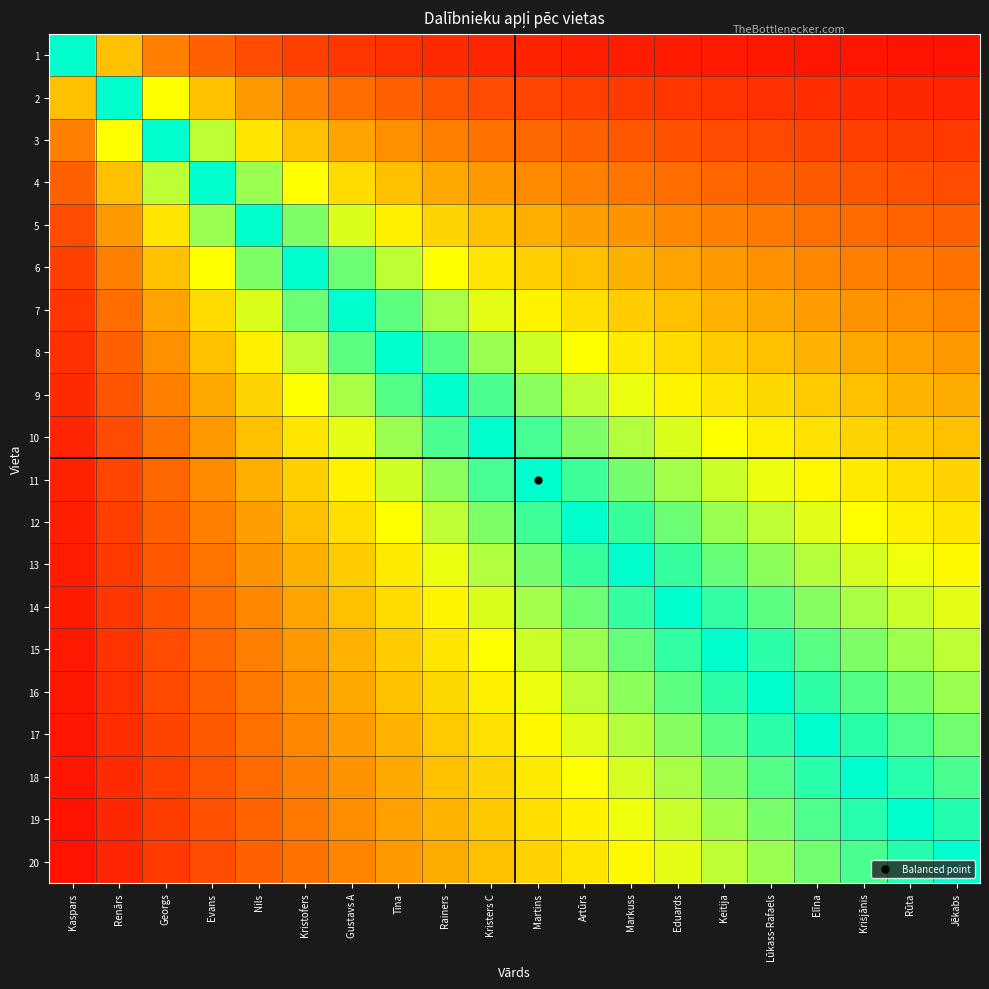

Reading right to left, transcribe all the data shown in this chart.

1: Jēkabs=0.1	Rūta=0.1	Krišjānis=0.1	Elīna=0.1	Lūkass-Rafaels=0.1	Keitija=0.1	Eduards=0.1	Markuss=0.1	Artūrs=0.1	Martins=0.1	Kristers C=0.1	Rainers=0.1	Tīna=0.1	Gustavs A=0.1	Kristofers=0.2	Nils=0.2	Evans=0.2	Georgs=0.3	Renārs=0.5	Kaspars=1.0
2: Jēkabs=0.1	Rūta=0.1	Krišjānis=0.1	Elīna=0.1	Lūkass-Rafaels=0.1	Keitija=0.1	Eduards=0.1	Markuss=0.2	Artūrs=0.2	Martins=0.2	Kristers C=0.2	Rainers=0.2	Tīna=0.2	Gustavs A=0.3	Kristofers=0.3	Nils=0.4	Evans=0.5	Georgs=0.7	Renārs=1.0	Kaspars=0.5
3: Jēkabs=0.1	Rūta=0.2	Krišjānis=0.2	Elīna=0.2	Lūkass-Rafaels=0.2	Keitija=0.2	Eduards=0.2	Markuss=0.2	Artūrs=0.2	Martins=0.3	Kristers C=0.3	Rainers=0.3	Tīna=0.4	Gustavs A=0.4	Kristofers=0.5	Nils=0.6	Evans=0.8	Georgs=1.0	Renārs=0.7	Kaspars=0.3
4: Jēkabs=0.2	Rūta=0.2	Krišjānis=0.2	Elīna=0.2	Lūkass-Rafaels=0.2	Keitija=0.3	Eduards=0.3	Markuss=0.3	Artūrs=0.3	Martins=0.4	Kristers C=0.4	Rainers=0.4	Tīna=0.5	Gustavs A=0.6	Kristofers=0.7	Nils=0.8	Evans=1.0	Georgs=0.8	Renārs=0.5	Kaspars=0.2
5: Jēkabs=0.2	Rūta=0.3	Krišjānis=0.3	Elīna=0.3	Lūkass-Rafaels=0.3	Keitija=0.3	Eduards=0.4	Markuss=0.4	Artūrs=0.4	Martins=0.5	Kristers C=0.5	Rainers=0.6	Tīna=0.6	Gustavs A=0.7	Kristofers=0.8	Nils=1.0	Evans=0.8	Georgs=0.6	Renārs=0.4	Kaspars=0.2
6: Jēkabs=0.3	Rūta=0.3	Krišjānis=0.3	Elīna=0.4	Lūkass-Rafaels=0.4	Keitija=0.4	Eduards=0.4	Markuss=0.5	Artūrs=0.5	Martins=0.5	Kristers C=0.6	Rainers=0.7	Tīna=0.8	Gustavs A=0.9	Kristofers=1.0	Nils=0.8	Evans=0.7	Georgs=0.5	Renārs=0.3	Kaspars=0.2
7: Jēkabs=0.3	Rūta=0.4	Krišjānis=0.4	Elīna=0.4	Lūkass-Rafaels=0.4	Keitija=0.5	Eduards=0.5	Markuss=0.5	Artūrs=0.6	Martins=0.6	Kristers C=0.7	Rainers=0.8	Tīna=0.9	Gustavs A=1.0	Kristofers=0.9	Nils=0.7	Evans=0.6	Georgs=0.4	Renārs=0.3	Kaspars=0.1
8: Jēkabs=0.4	Rūta=0.4	Krišjānis=0.4	Elīna=0.5	Lūkass-Rafaels=0.5	Keitija=0.5	Eduards=0.6	Markuss=0.6	Artūrs=0.7	Martins=0.7	Kristers C=0.8	Rainers=0.9	Tīna=1.0	Gustavs A=0.9	Kristofers=0.8	Nils=0.6	Evans=0.5	Georgs=0.4	Renārs=0.2	Kaspars=0.1
9: Jēkabs=0.5	Rūta=0.5	Krišjānis=0.5	Elīna=0.5	Lūkass-Rafaels=0.6	Keitija=0.6	Eduards=0.6	Markuss=0.7	Artūrs=0.8	Martins=0.8	Kristers C=0.9	Rainers=1.0	Tīna=0.9	Gustavs A=0.8	Kristofers=0.7	Nils=0.6	Evans=0.4	Georgs=0.3	Renārs=0.2	Kaspars=0.1
10: Jēkabs=0.5	Rūta=0.5	Krišjānis=0.6	Elīna=0.6	Lūkass-Rafaels=0.6	Keitija=0.7	Eduards=0.7	Markuss=0.8	Artūrs=0.8	Martins=0.9	Kristers C=1.0	Rainers=0.9	Tīna=0.8	Gustavs A=0.7	Kristofers=0.6	Nils=0.5	Evans=0.4	Georgs=0.3	Renārs=0.2	Kaspars=0.1
11: Jēkabs=0.6	Rūta=0.6	Krišjānis=0.6	Elīna=0.6	Lūkass-Rafaels=0.7	Keitija=0.7	Eduards=0.8	Markuss=0.8	Artūrs=0.9	Martins=1.0	Kristers C=0.9	Rainers=0.8	Tīna=0.7	Gustavs A=0.6	Kristofers=0.5	Nils=0.5	Evans=0.4	Georgs=0.3	Renārs=0.2	Kaspars=0.1
12: Jēkabs=0.6	Rūta=0.6	Krišjānis=0.7	Elīna=0.7	Lūkass-Rafaels=0.8	Keitija=0.8	Eduards=0.9	Markuss=0.9	Artūrs=1.0	Martins=0.9	Kristers C=0.8	Rainers=0.8	Tīna=0.7	Gustavs A=0.6	Kristofers=0.5	Nils=0.4	Evans=0.3	Georgs=0.2	Renārs=0.2	Kaspars=0.1
13: Jēkabs=0.7	Rūta=0.7	Krišjānis=0.7	Elīna=0.8	Lūkass-Rafaels=0.8	Keitija=0.9	Eduards=0.9	Markuss=1.0	Artūrs=0.9	Martins=0.8	Kristers C=0.8	Rainers=0.7	Tīna=0.6	Gustavs A=0.5	Kristofers=0.5	Nils=0.4	Evans=0.3	Georgs=0.2	Renārs=0.2	Kaspars=0.1
14: Jēkabs=0.7	Rūta=0.7	Krišjānis=0.8	Elīna=0.8	Lūkass-Rafaels=0.9	Keitija=0.9	Eduards=1.0	Markuss=0.9	Artūrs=0.9	Martins=0.8	Kristers C=0.7	Rainers=0.6	Tīna=0.6	Gustavs A=0.5	Kristofers=0.4	Nils=0.4	Evans=0.3	Georgs=0.2	Renārs=0.1	Kaspars=0.1
15: Jēkabs=0.8	Rūta=0.8	Krišjānis=0.8	Elīna=0.9	Lūkass-Rafaels=0.9	Keitija=1.0	Eduards=0.9	Markuss=0.9	Artūrs=0.8	Martins=0.7	Kristers C=0.7	Rainers=0.6	Tīna=0.5	Gustavs A=0.5	Kristofers=0.4	Nils=0.3	Evans=0.3	Georgs=0.2	Renārs=0.1	Kaspars=0.1
16: Jēkabs=0.8	Rūta=0.8	Krišjānis=0.9	Elīna=0.9	Lūkass-Rafaels=1.0	Keitija=0.9	Eduards=0.9	Markuss=0.8	Artūrs=0.8	Martins=0.7	Kristers C=0.6	Rainers=0.6	Tīna=0.5	Gustavs A=0.4	Kristofers=0.4	Nils=0.3	Evans=0.2	Georgs=0.2	Renārs=0.1	Kaspars=0.1
17: Jēkabs=0.8	Rūta=0.9	Krišjānis=0.9	Elīna=1.0	Lūkass-Rafaels=0.9	Keitija=0.9	Eduards=0.8	Markuss=0.8	Artūrs=0.7	Martins=0.6	Kristers C=0.6	Rainers=0.5	Tīna=0.5	Gustavs A=0.4	Kristofers=0.4	Nils=0.3	Evans=0.2	Georgs=0.2	Renārs=0.1	Kaspars=0.1
18: Jēkabs=0.9	Rūta=0.9	Krišjānis=1.0	Elīna=0.9	Lūkass-Rafaels=0.9	Keitija=0.8	Eduards=0.8	Markuss=0.7	Artūrs=0.7	Martins=0.6	Kristers C=0.6	Rainers=0.5	Tīna=0.4	Gustavs A=0.4	Kristofers=0.3	Nils=0.3	Evans=0.2	Georgs=0.2	Renārs=0.1	Kaspars=0.1
19: Jēkabs=0.9	Rūta=1.0	Krišjānis=0.9	Elīna=0.9	Lūkass-Rafaels=0.8	Keitija=0.8	Eduards=0.7	Markuss=0.7	Artūrs=0.6	Martins=0.6	Kristers C=0.5	Rainers=0.5	Tīna=0.4	Gustavs A=0.4	Kristofers=0.3	Nils=0.3	Evans=0.2	Georgs=0.2	Renārs=0.1	Kaspars=0.1
20: Jēkabs=1.0	Rūta=1.0	Krišjānis=0.9	Elīna=0.8	Lūkass-Rafaels=0.8	Keitija=0.8	Eduards=0.7	Markuss=0.6	Artūrs=0.6	Martins=0.6	Kristers C=0.5	Rainers=0.4	Tīna=0.4	Gustavs A=0.3	Kristofers=0.3	Nils=0.2	Evans=0.2	Georgs=0.1	Renārs=0.1	Kaspars=0.1